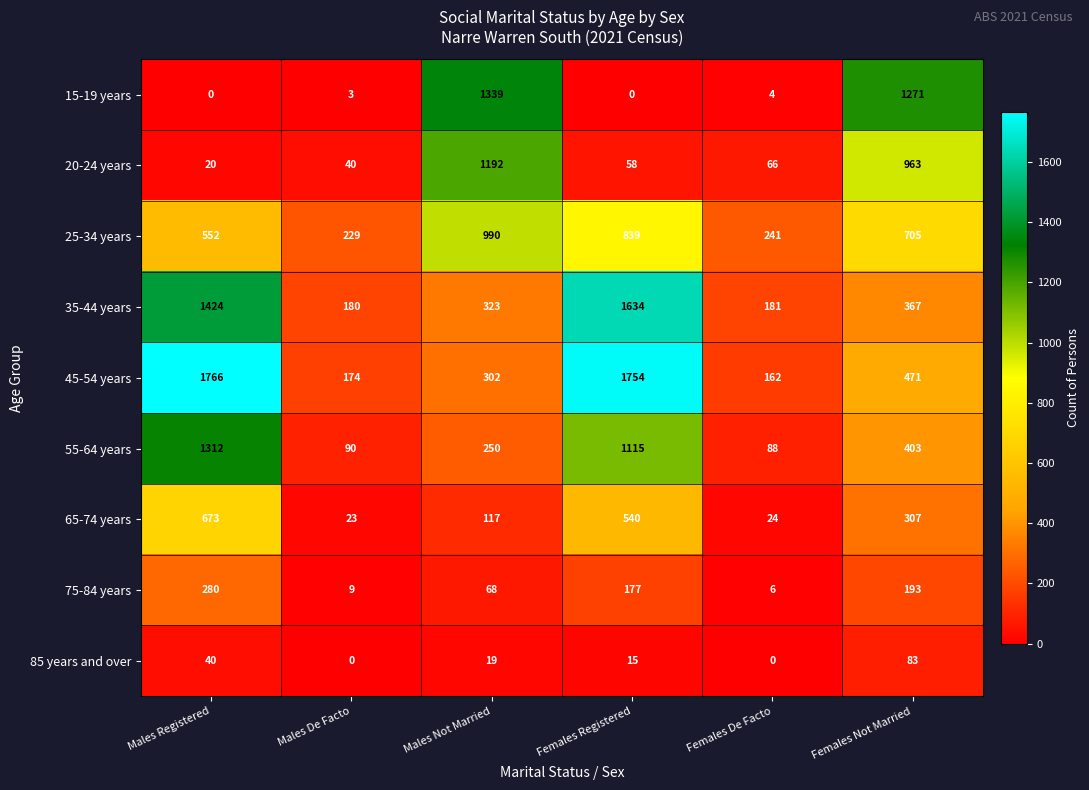

What is the maximum value shown in the chart?

1766